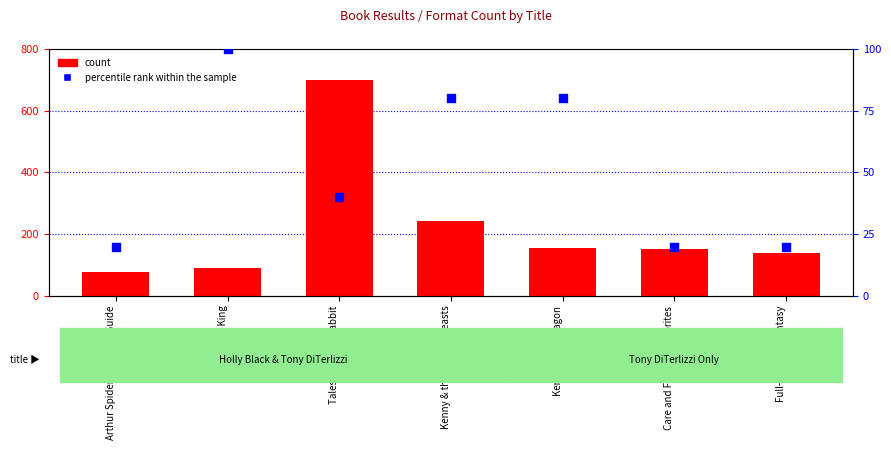

At how many categories does at least one series exceed 160?

2